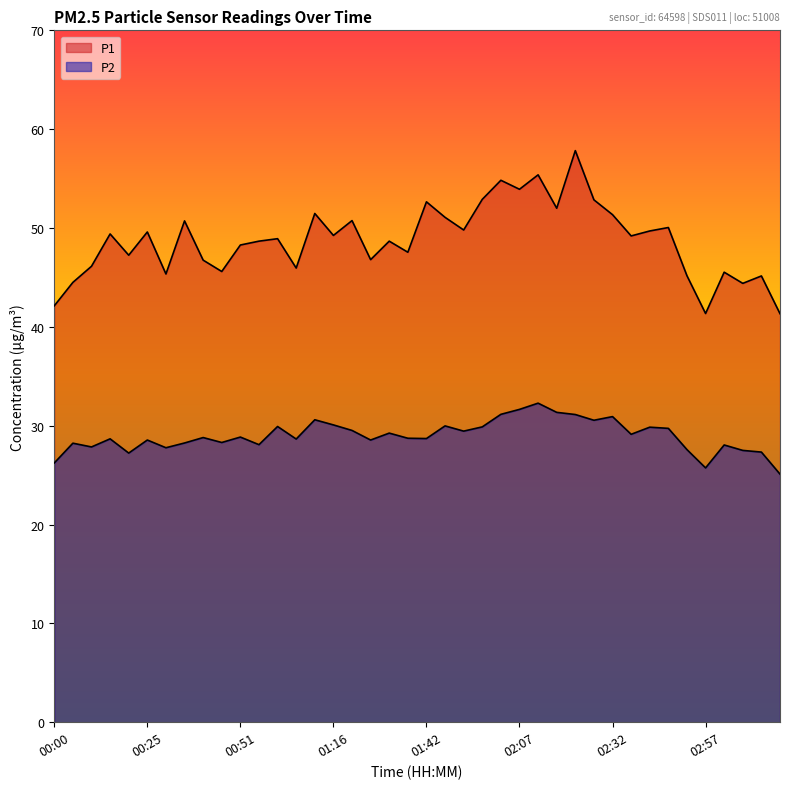

What is the sum of all P2 values?

1159.2